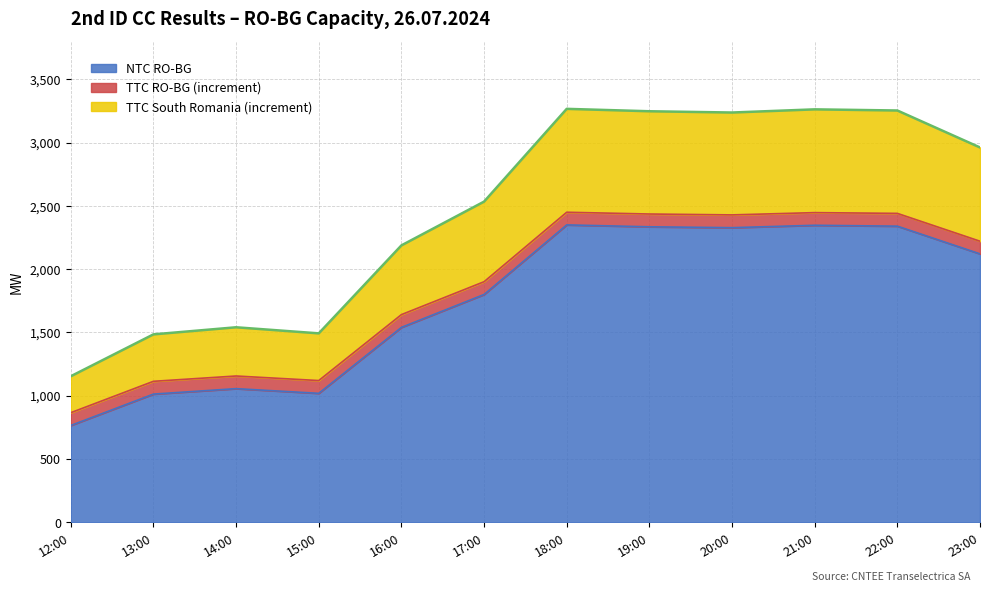

What is the spread (max minus min) of values at 19:00?

913